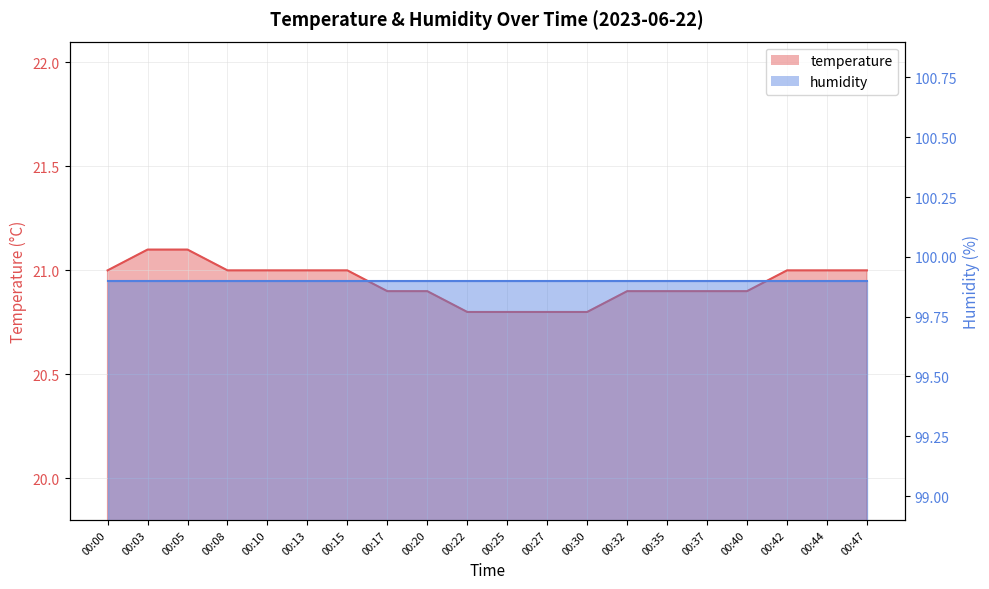

List the labels in order of value, largest first.

00:03, 00:05, 00:00, 00:08, 00:10, 00:13, 00:15, 00:42, 00:44, 00:47, 00:17, 00:20, 00:32, 00:35, 00:37, 00:40, 00:22, 00:25, 00:27, 00:30